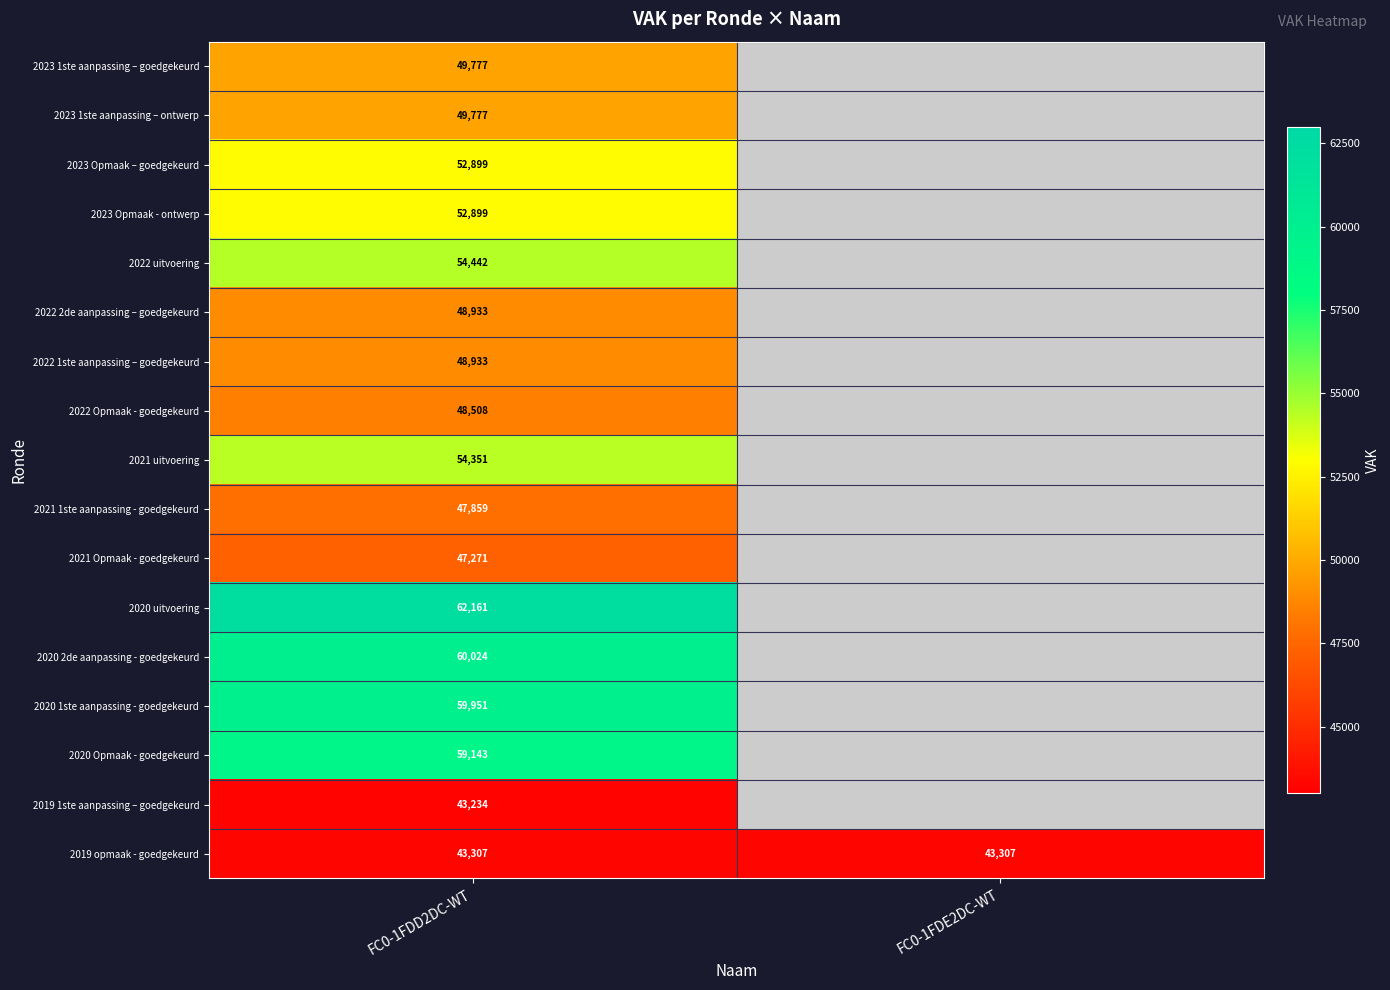

Which category has the lowest value across all series?

FC0-1FDE2DC-WT